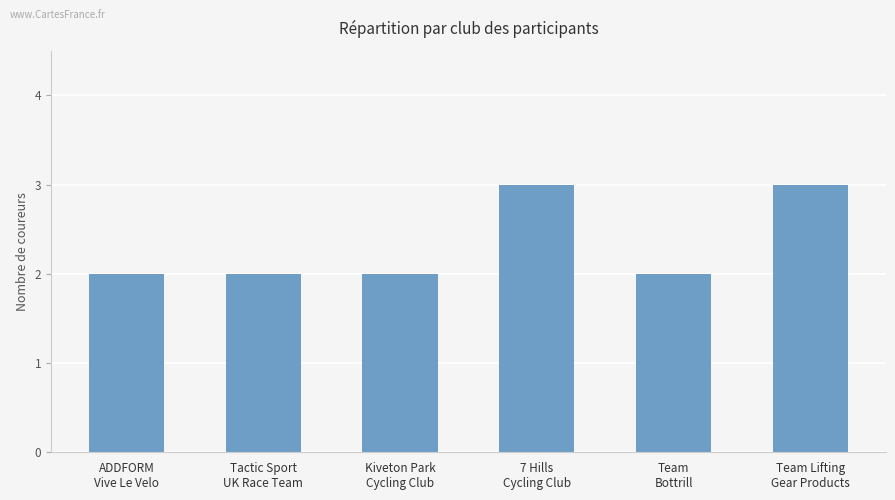

Which has a higher value, Team Lifting
Gear Products or Tactic Sport
UK Race Team?

Team Lifting
Gear Products